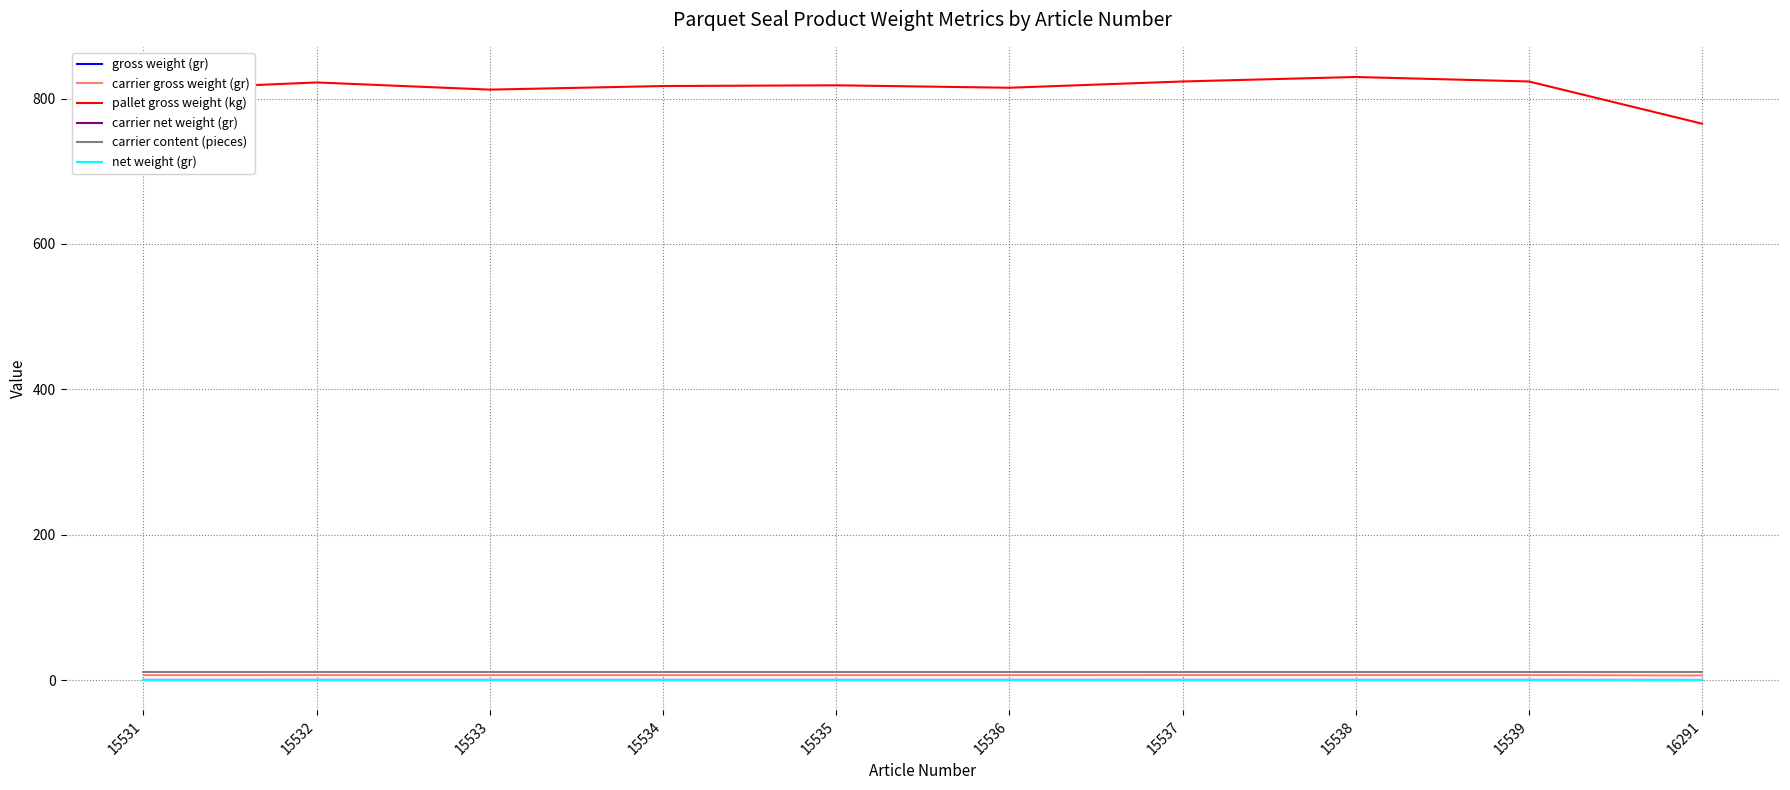

What is the spread (max minus min) of values at 16291?

765.3